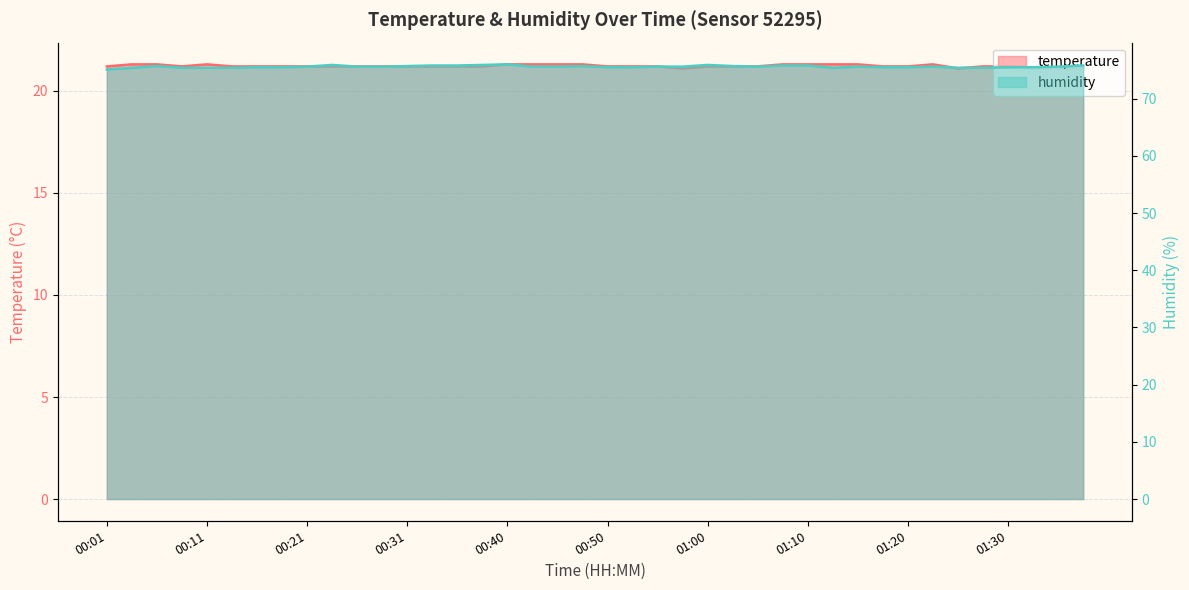

True or false: humidity and temperature cross at least once.

False